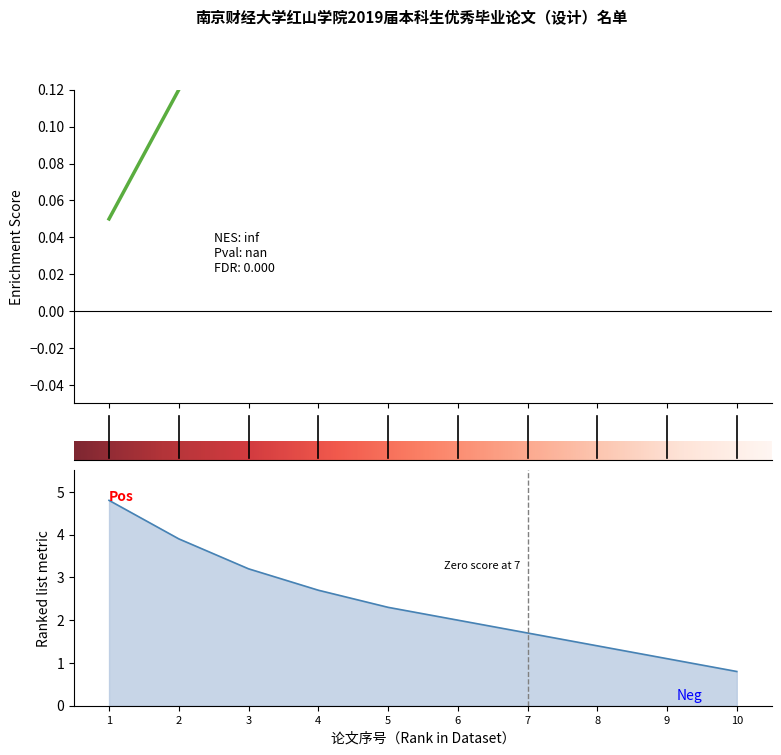

Does the chart have visible grid lines?

No